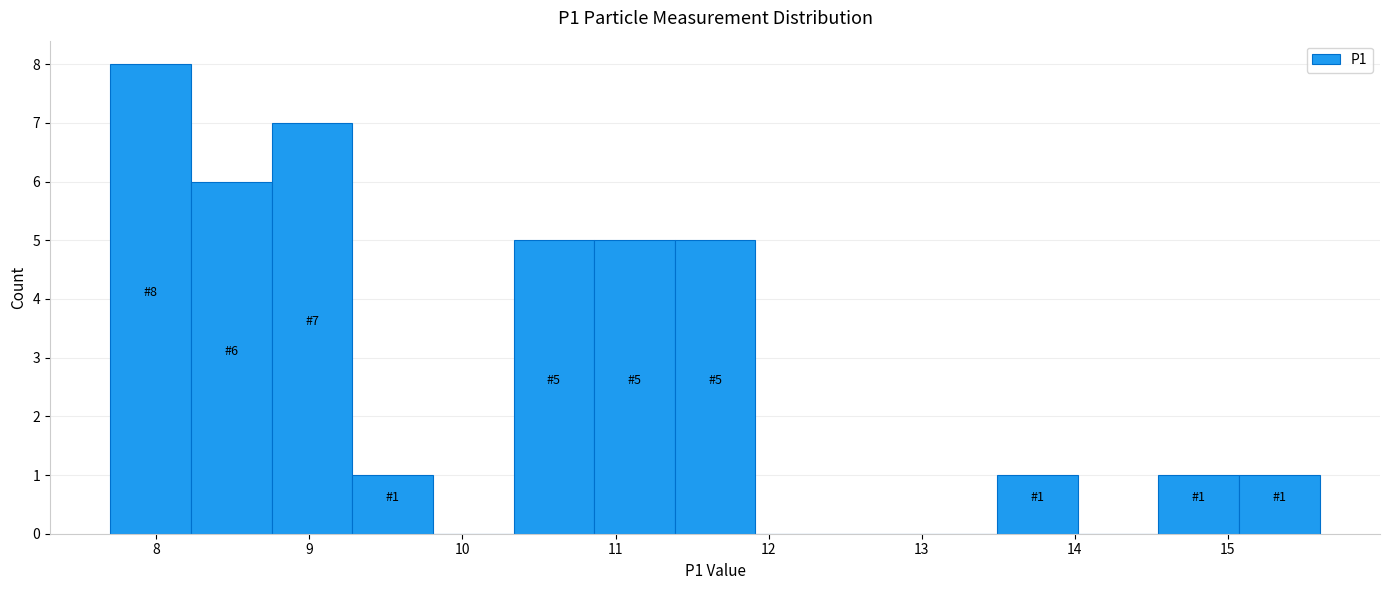

Over which range of the x-axis is the bar tallest?

7.7 to 8.2